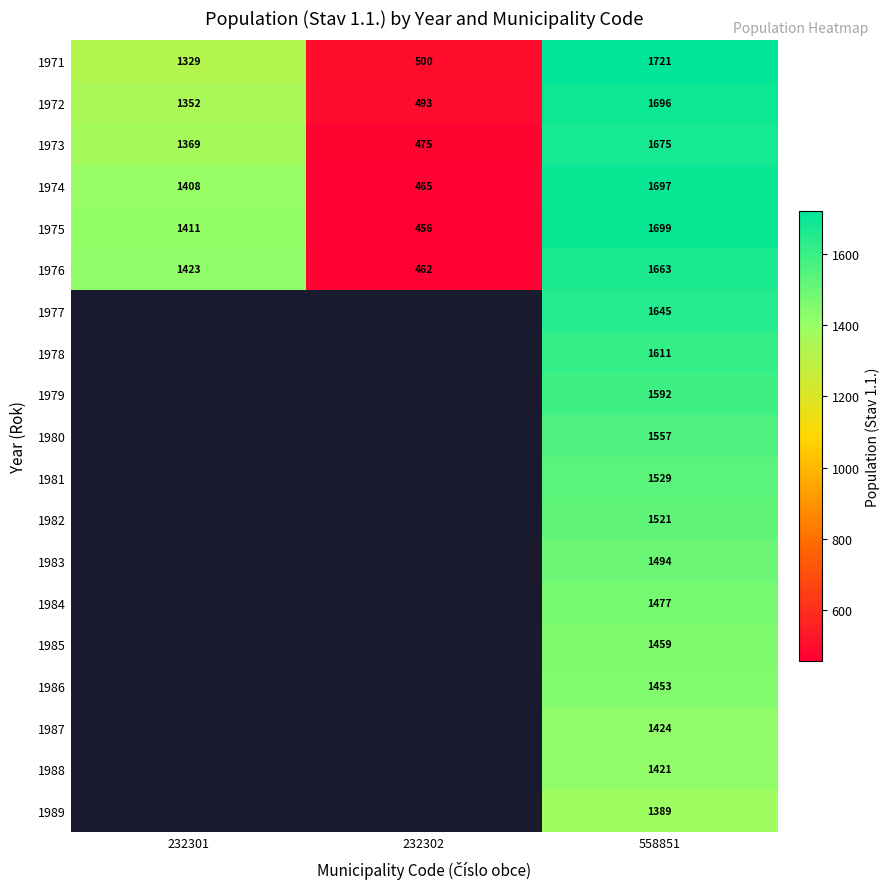

How many series are shown in this chart?

19